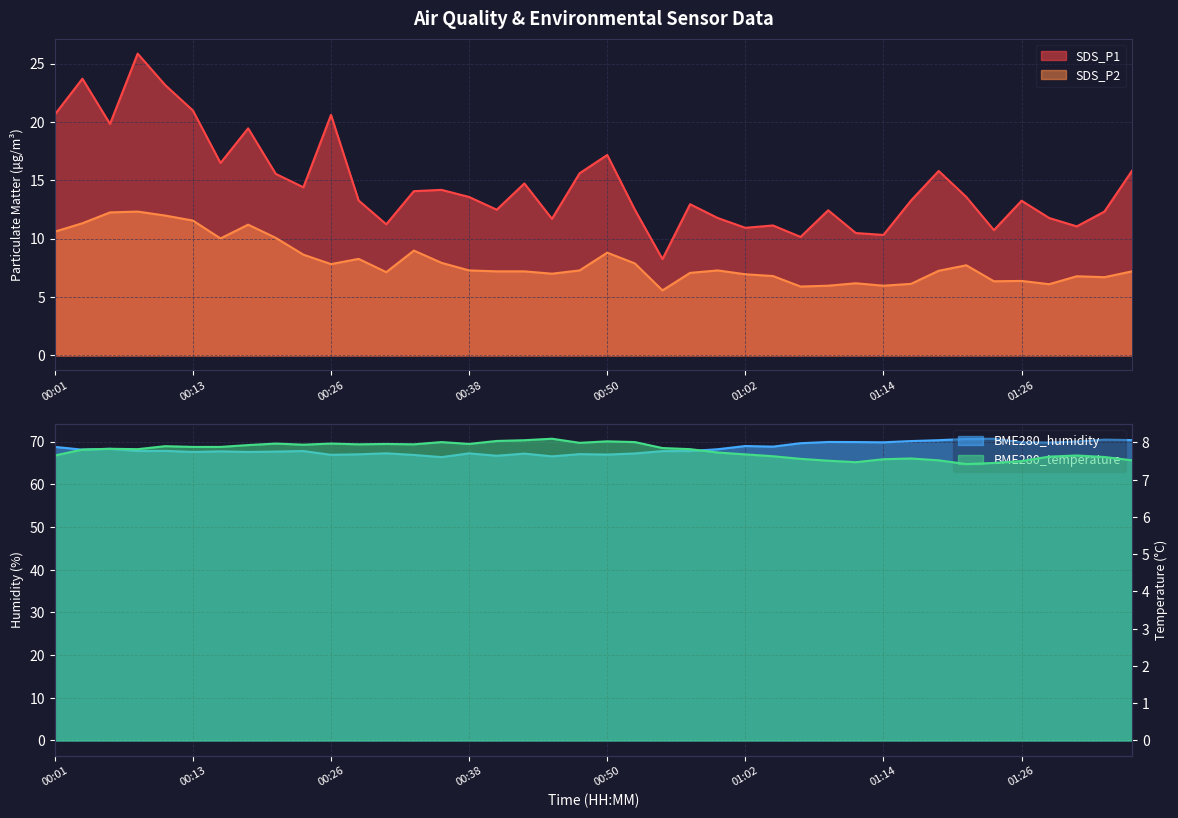

What position from the left is 01:24?

35